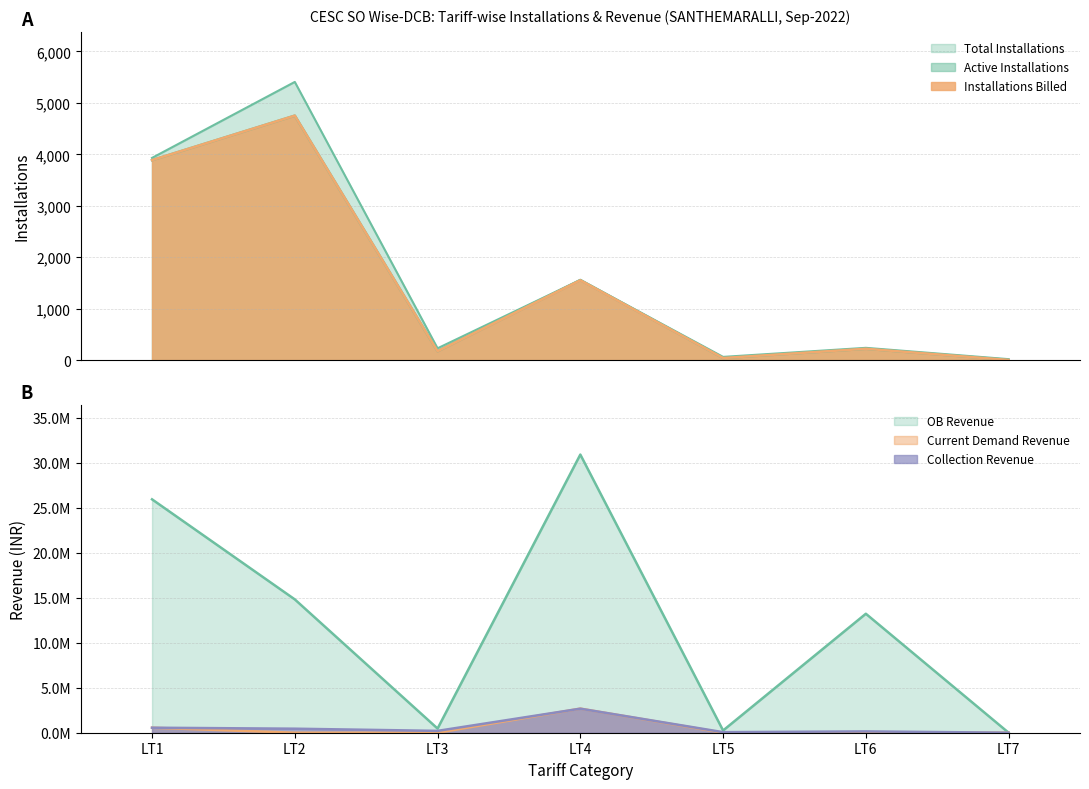

True or false: Active Installations and Installations Billed intersect in this chart.

False